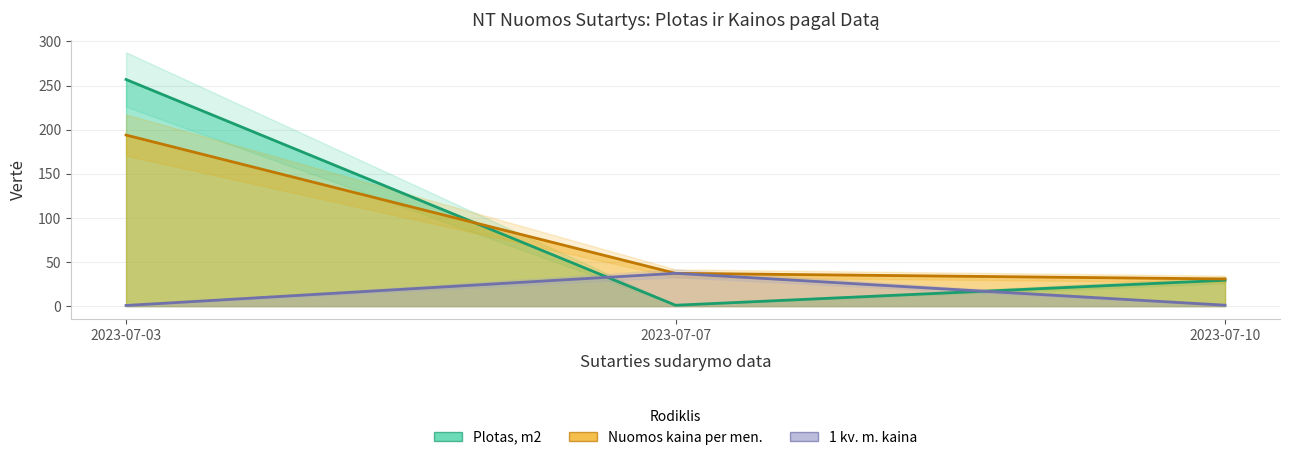

Which category has the lowest value in the 1 kv. m. kaina series?

2023-07-03